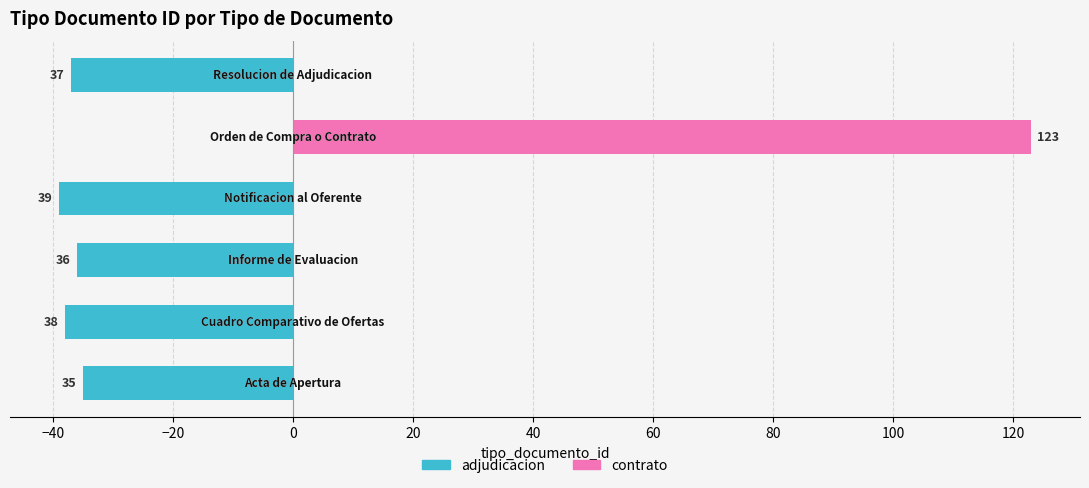

Between 0 and 20, which series saw the biggest shift?

contrato